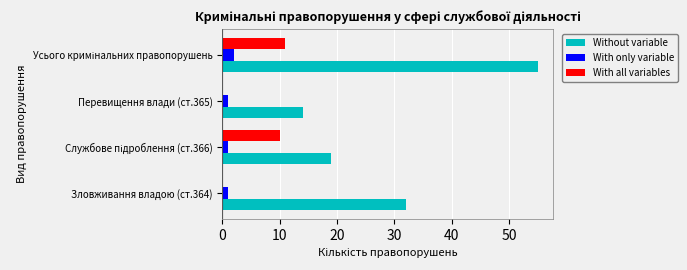

What are all the series names shown in the legend?

Without variable, With only variable, With all variables